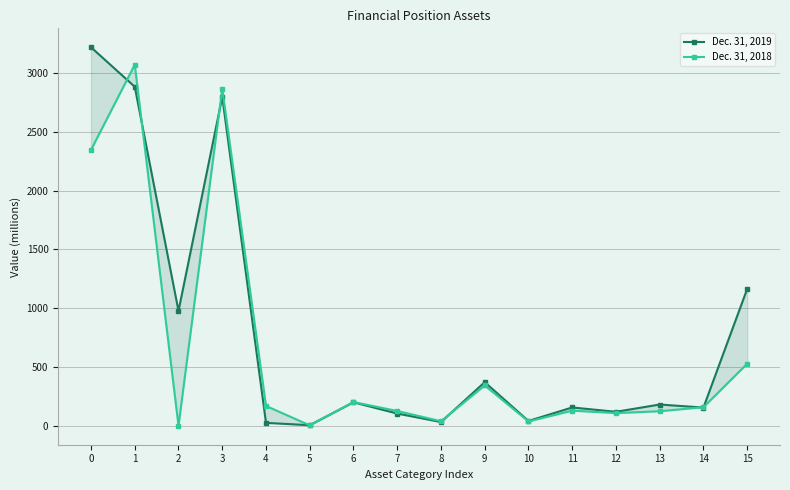

Reading left to right, extract all data points from this chart.

Dec. 31, 2019: 3219	2883	977	2797	25	5	200	104	32	371	41	156	119	181	155	1164
Dec. 31, 2018: 2346	3071	0	2867	169	4	202	126	39	343	37	129	108	124	158	528